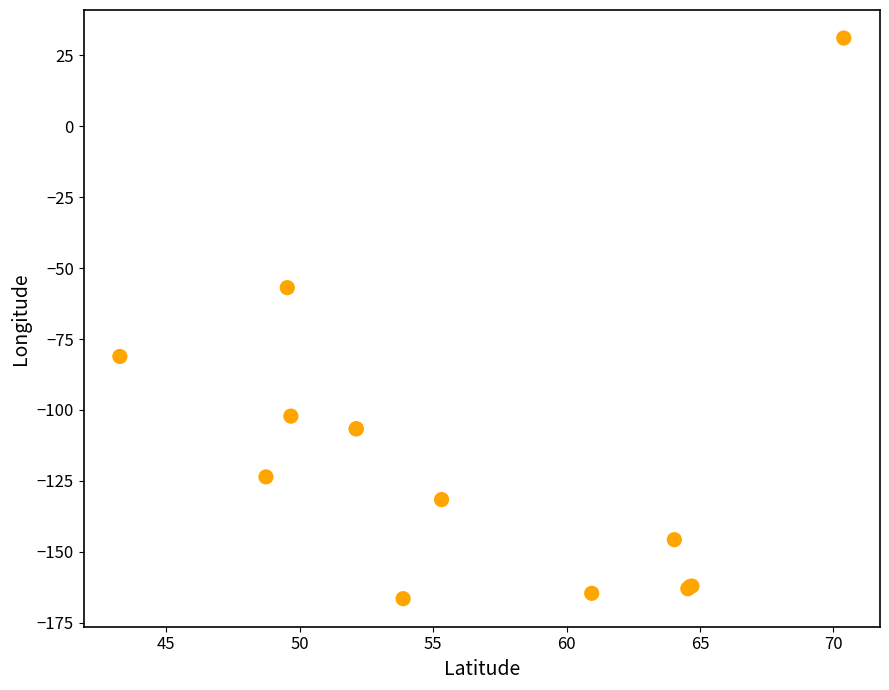

What Y value in the scatter plot is closest to -67?

-56.9